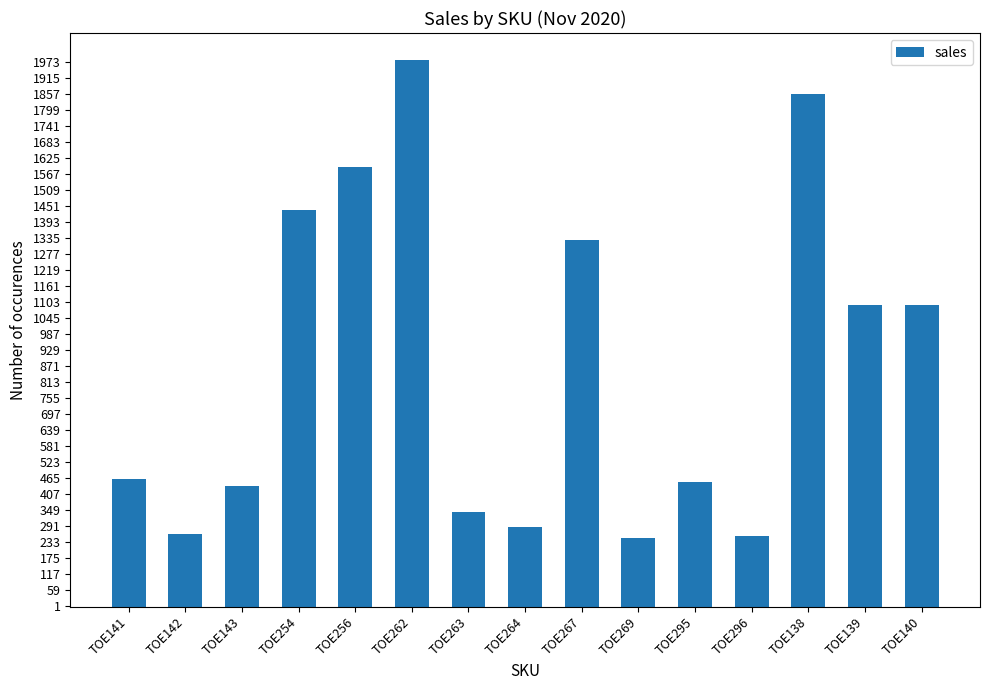

What is the difference between the maximum and second lowest values?

1725